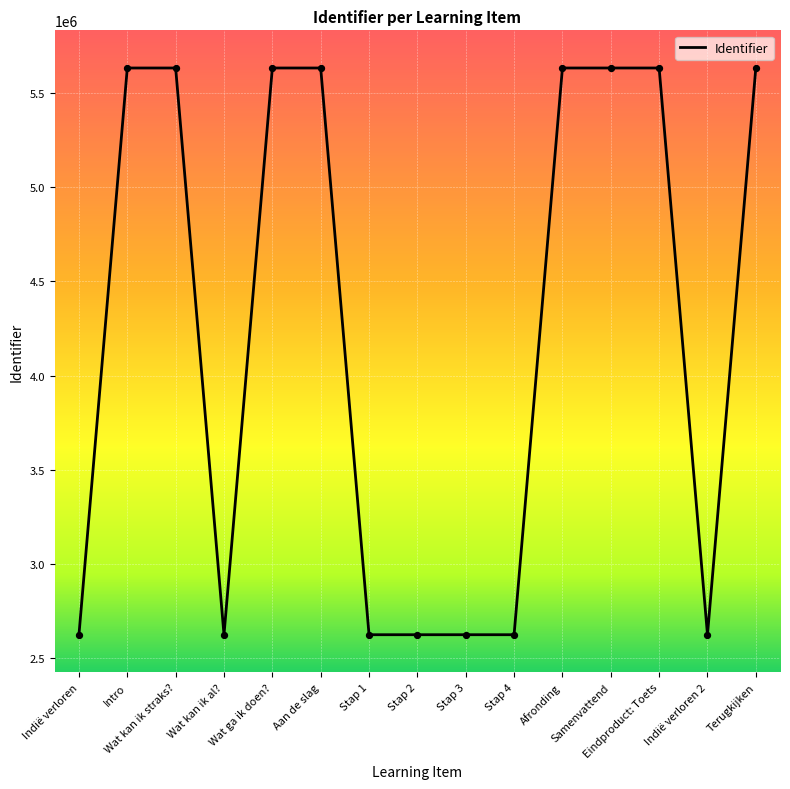

What is the change in value from Intro to Stap 4?

-3009502